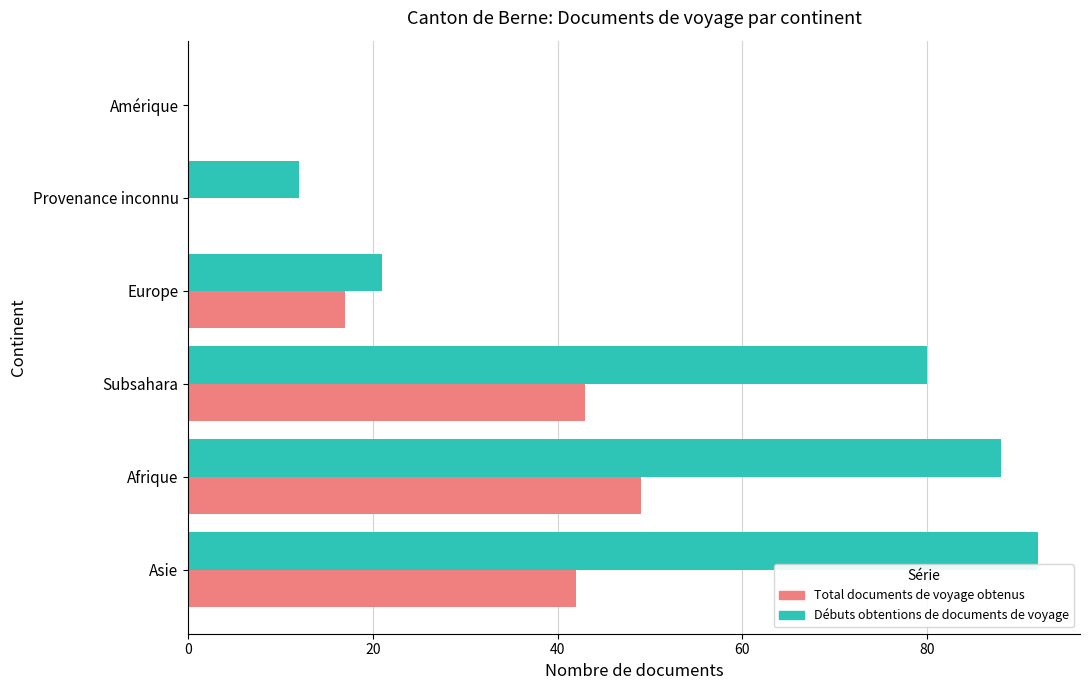

Which series changed the most between Europe and Provenance inconnu?

Total documents de voyage obtenus